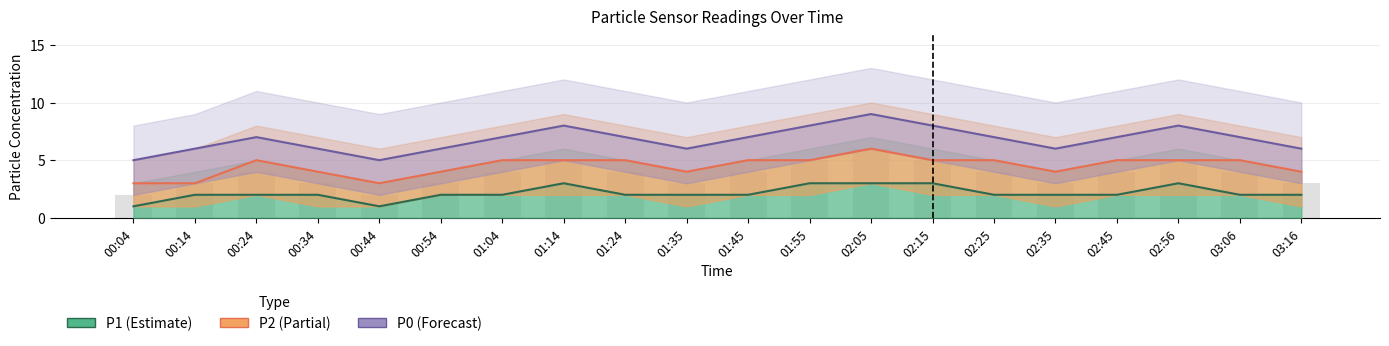

What is the value of the P2 bar at the 17th from the left?

5